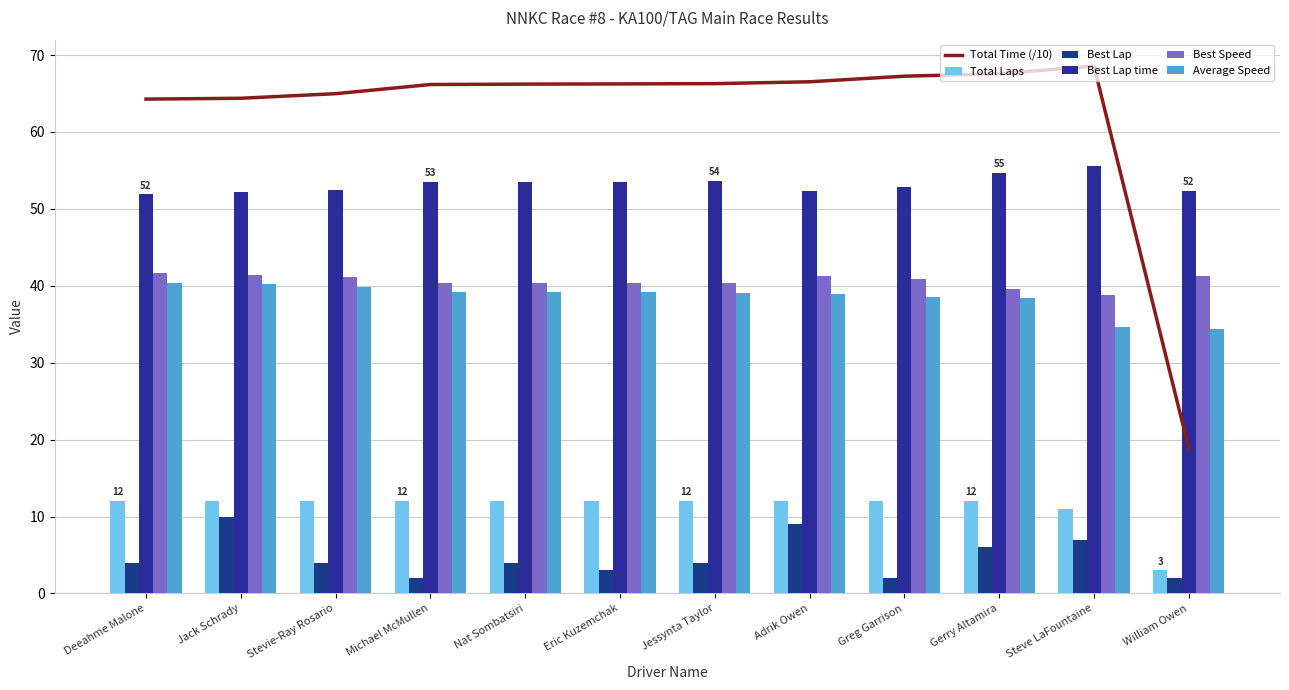

How many values in the Average Speed series exceed 39?

7